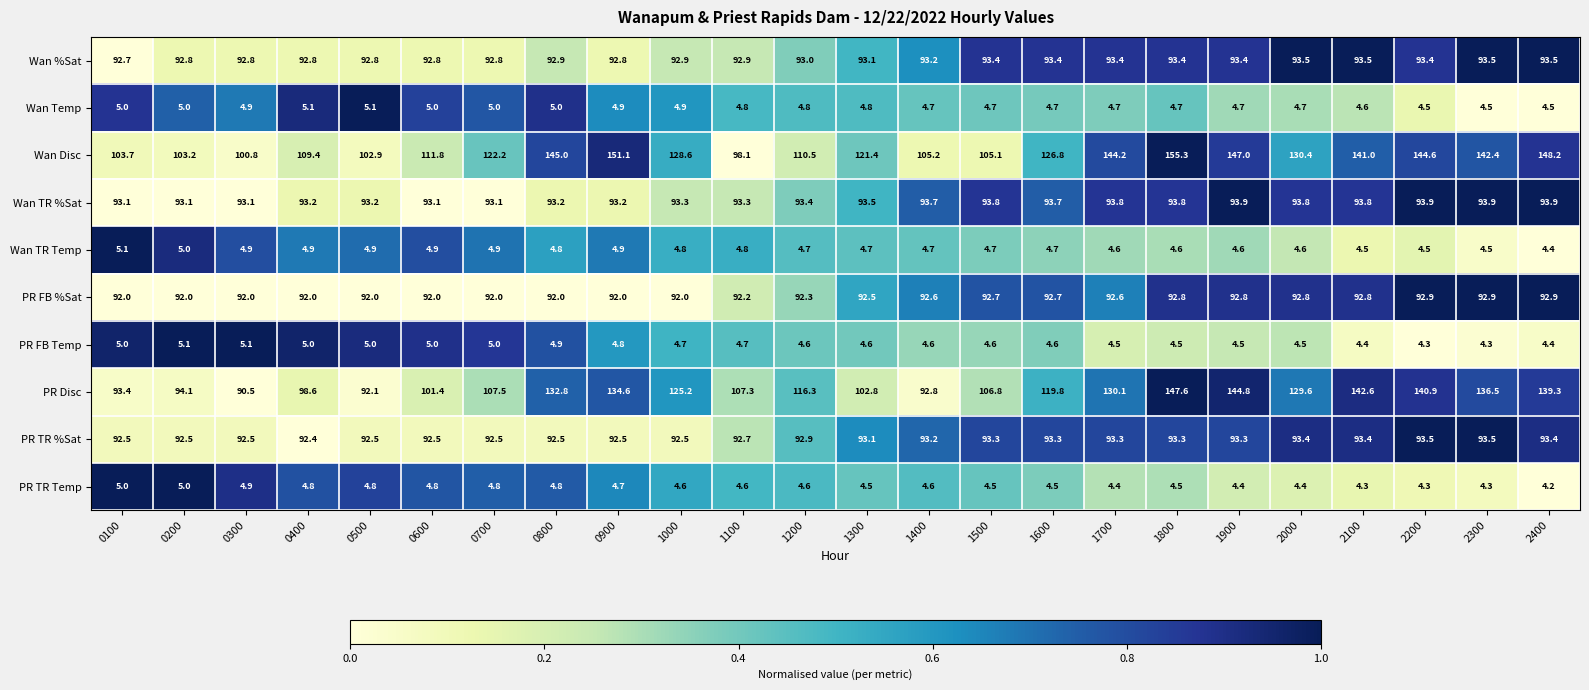

Count the PR FB Temp values in the range 4 to 5.

22